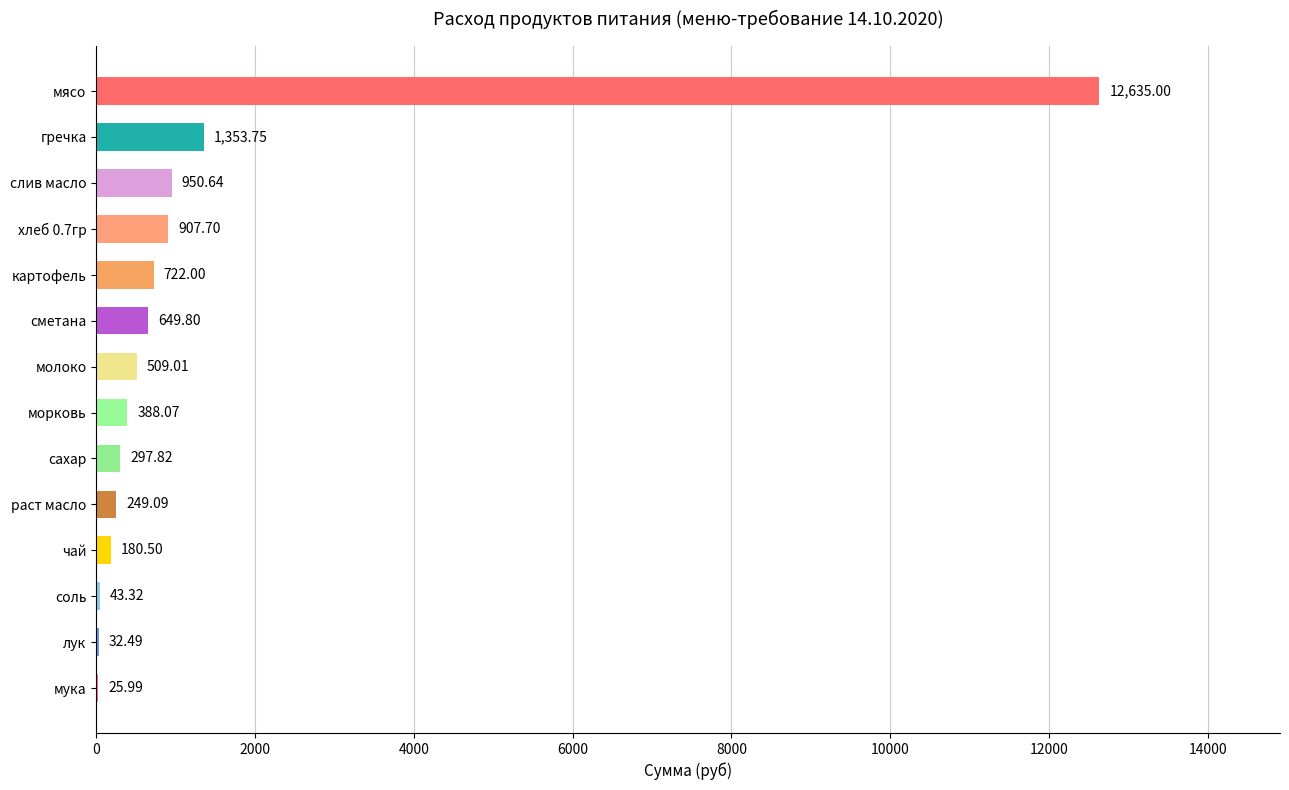

At which label is the value closest to 6330?

гречка